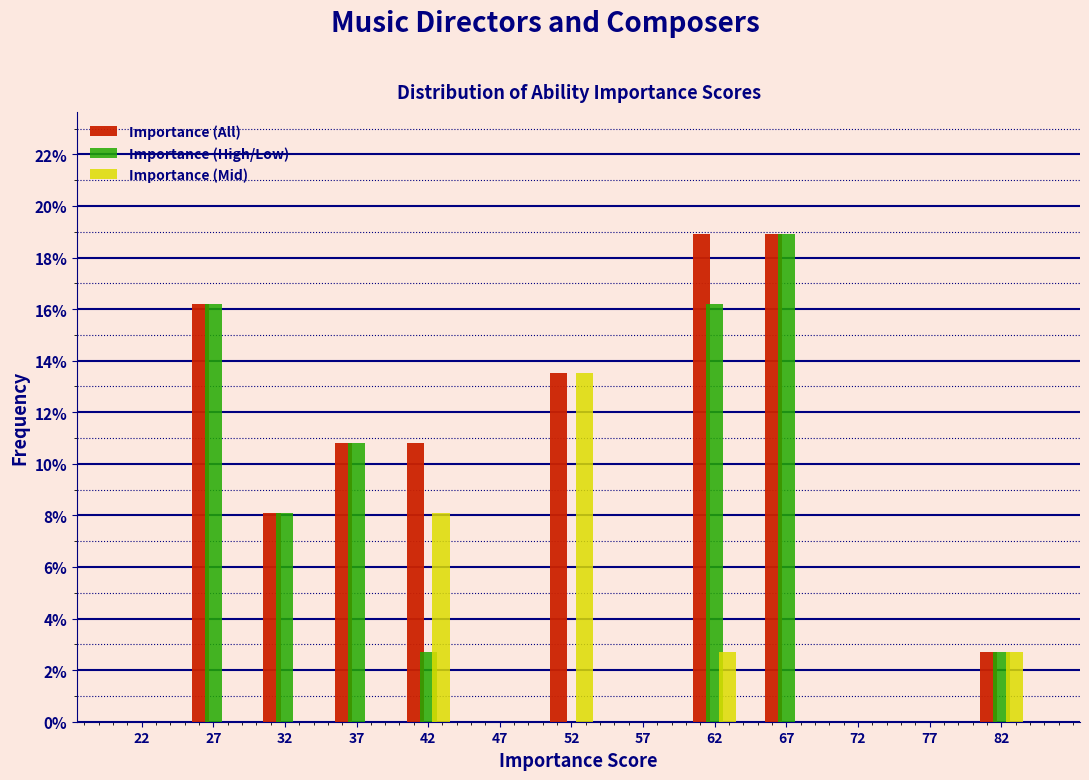

In the Importance (Mid) series, which range on the x-axis has the tallest bar?

50 to 55